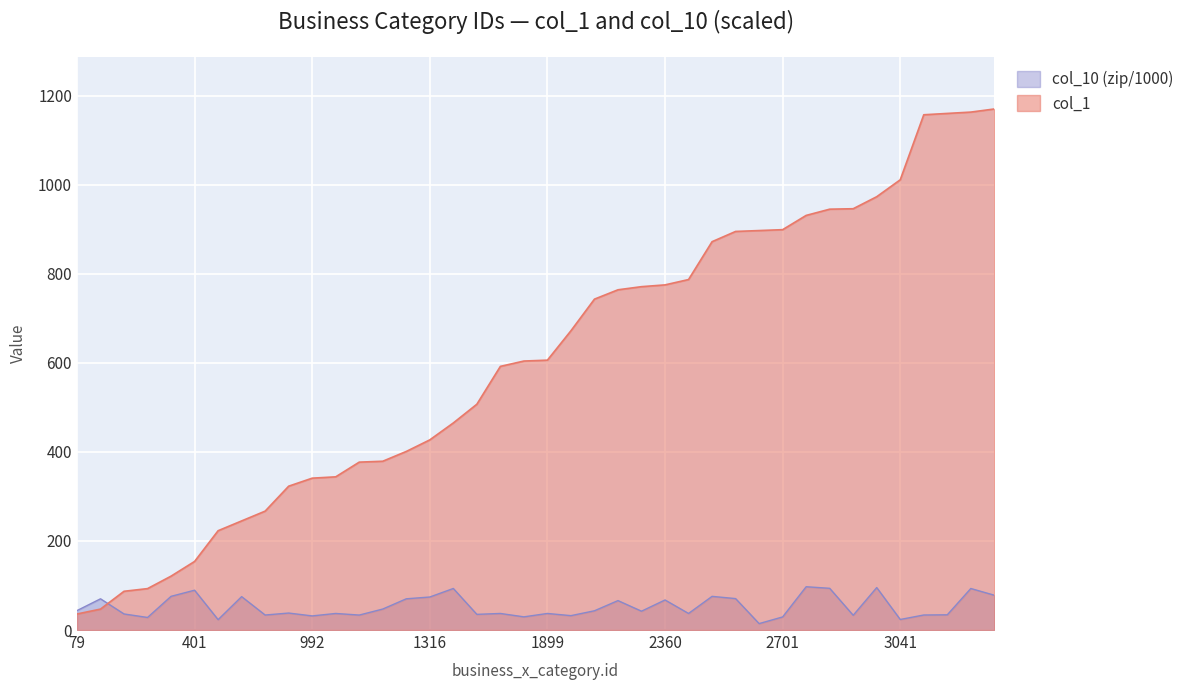

What is the difference between the col_10 values at 3430 and 1009?

3.0